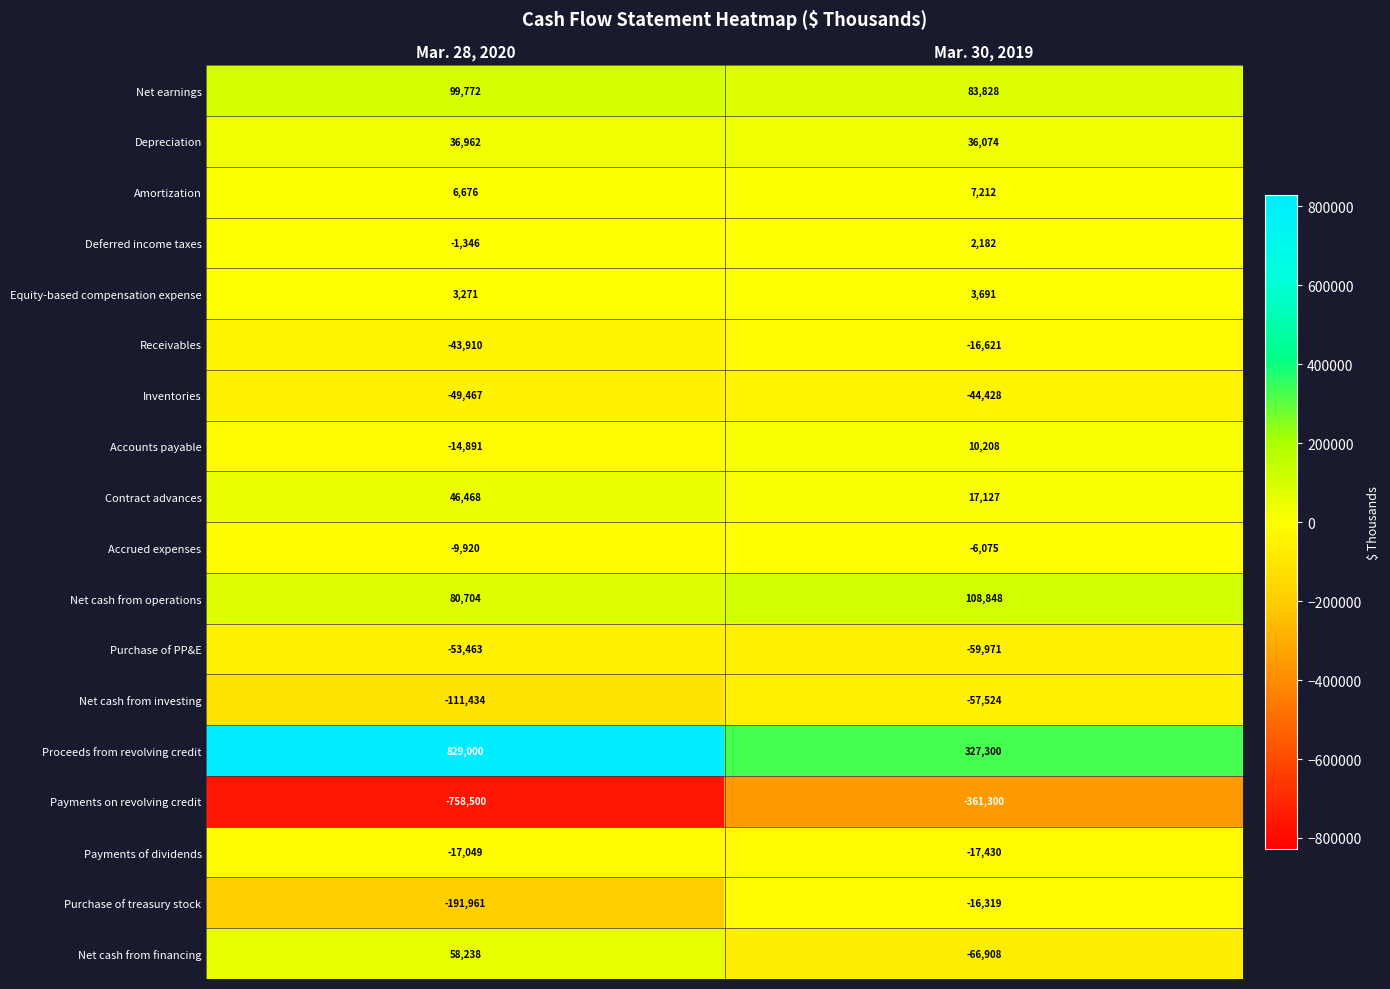

What is the difference between the Net earnings values at Mar. 30, 2019 and Mar. 28, 2020?

15944